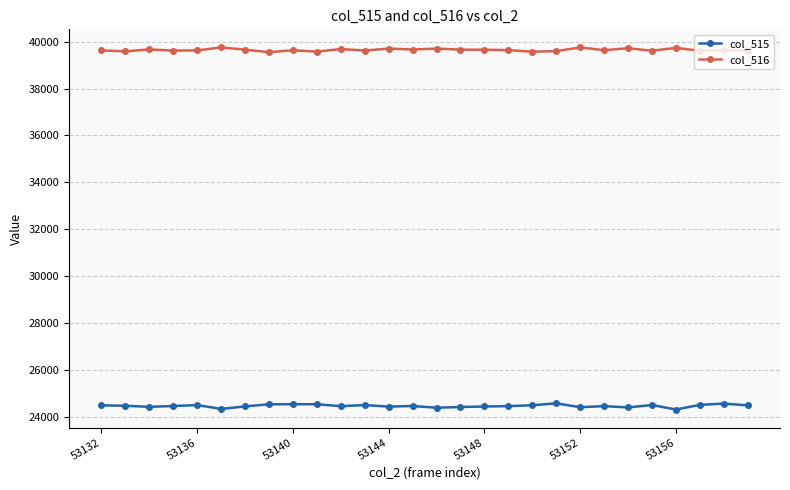

Which series has the largest total across all categories?

col_516